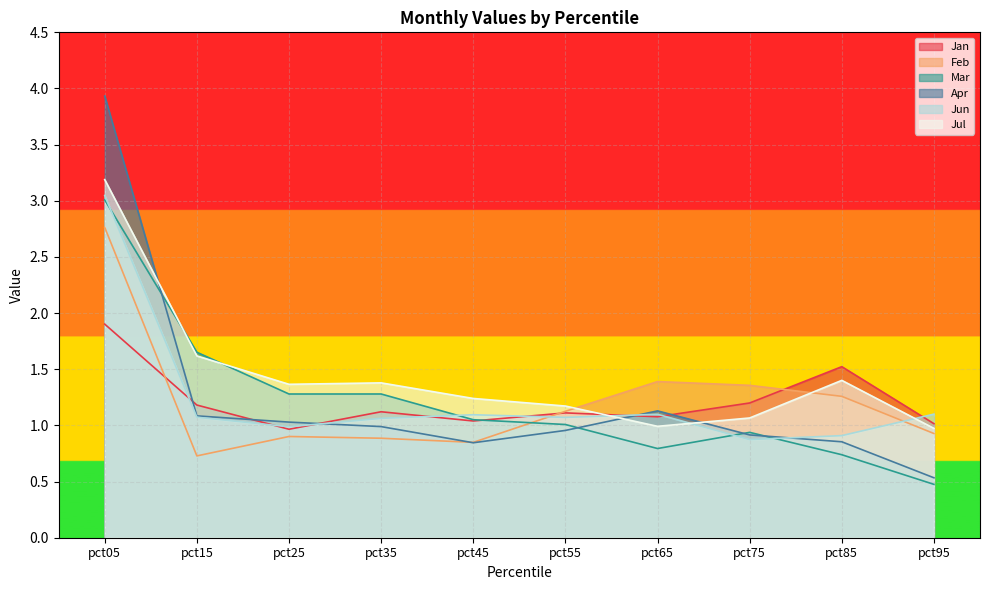

At which label does Jan first exceed 1?

pct05